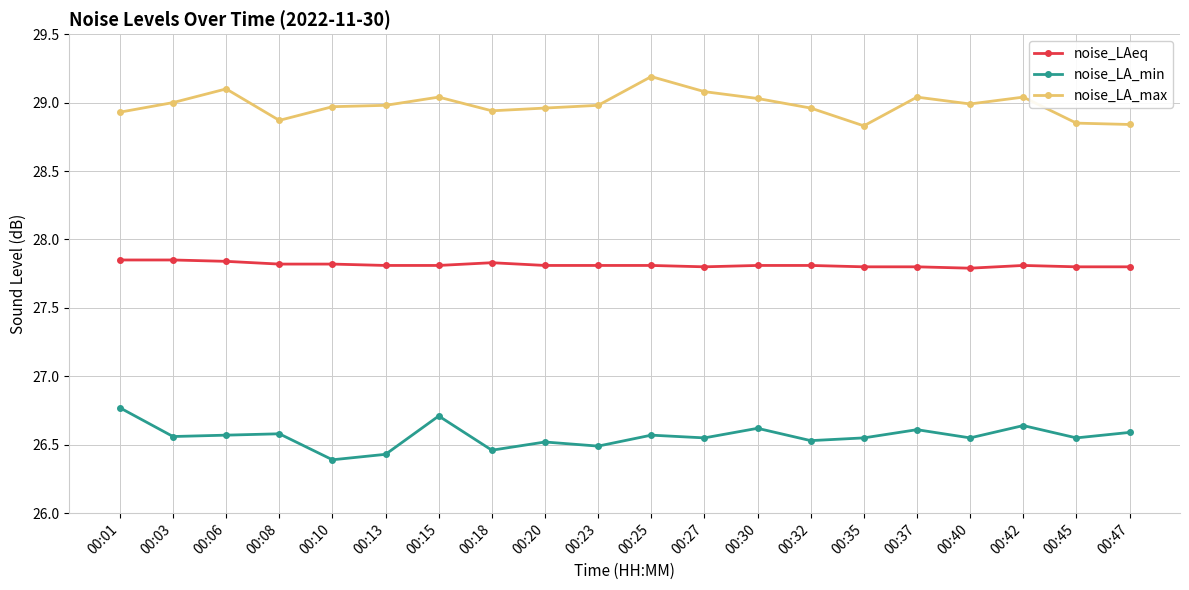

Is it true that noise_LA_min equals 26.6 at 00:37?

True